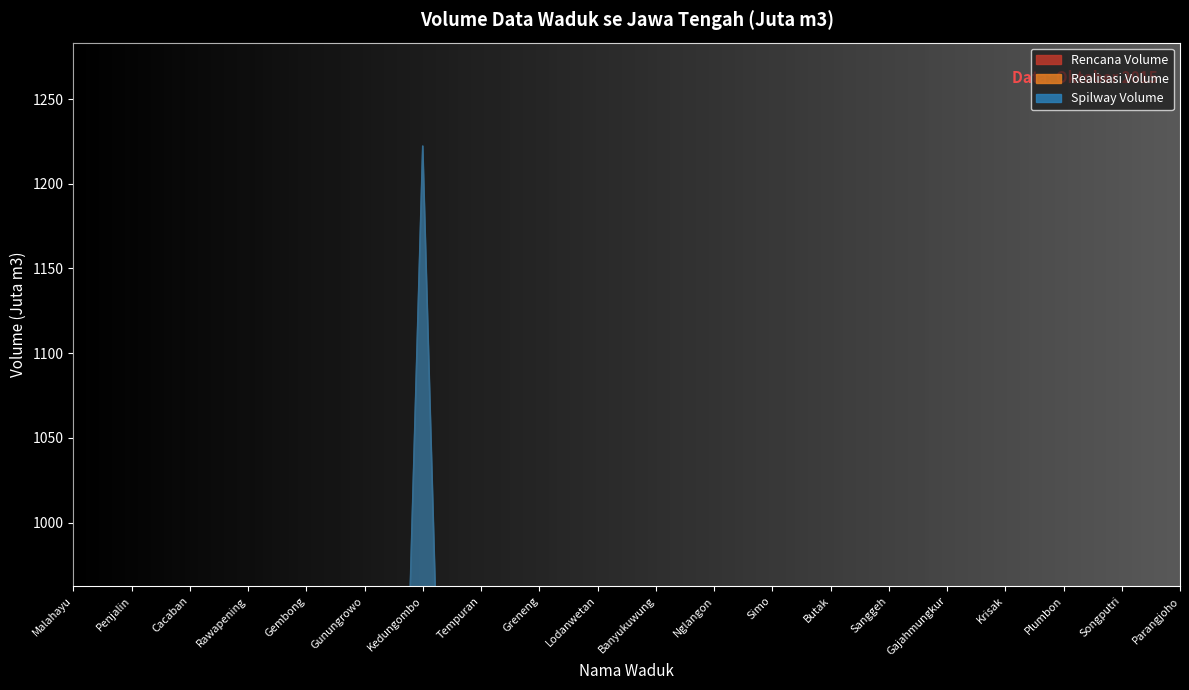

Which category has the highest value in the Rencana Volume series?

Kedungombo